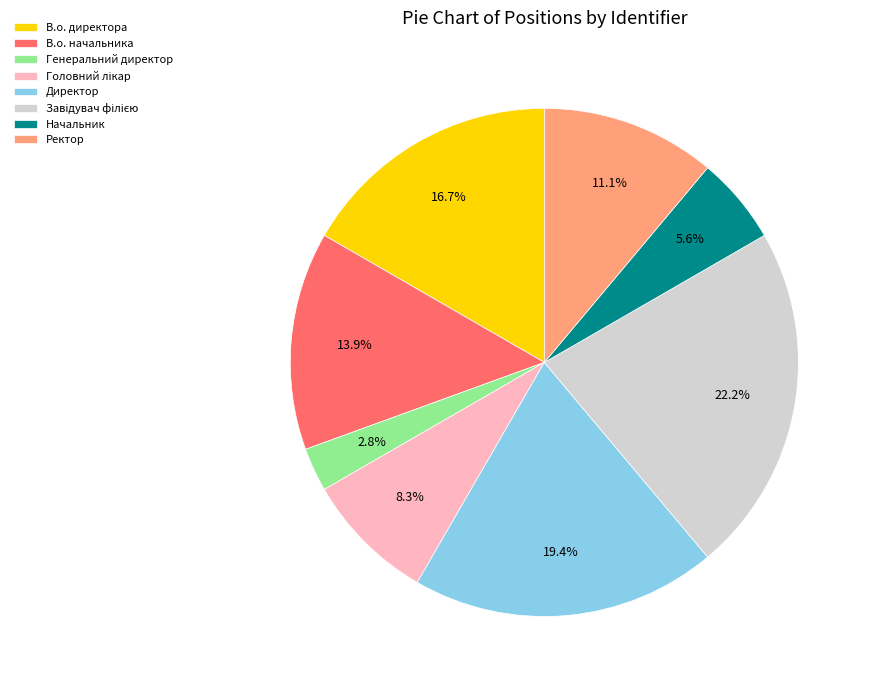

Is there any slice that represents more than half of the pie?

No